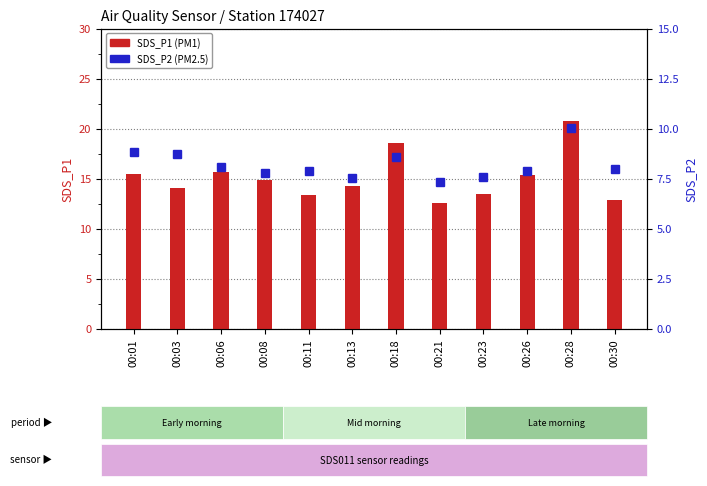

At which label does SDS_P2 (PM2.5) first exceed 8?

00:01